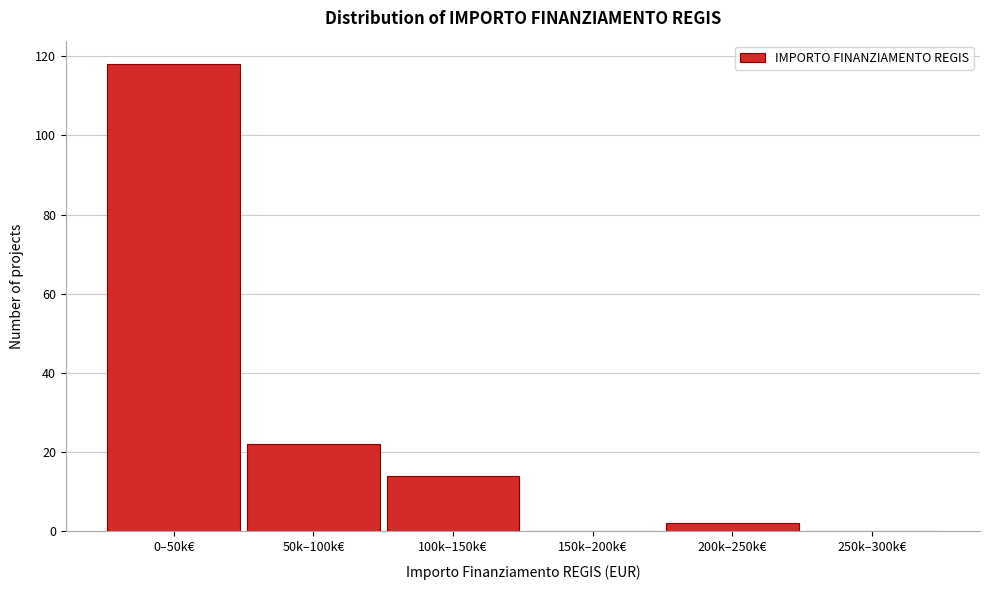

Reading left to right, transcribe all the data shown in this chart.

0–50k€=118	50k–100k€=22	100k–150k€=14	150k–200k€=0	200k–250k€=2	250k–300k€=0